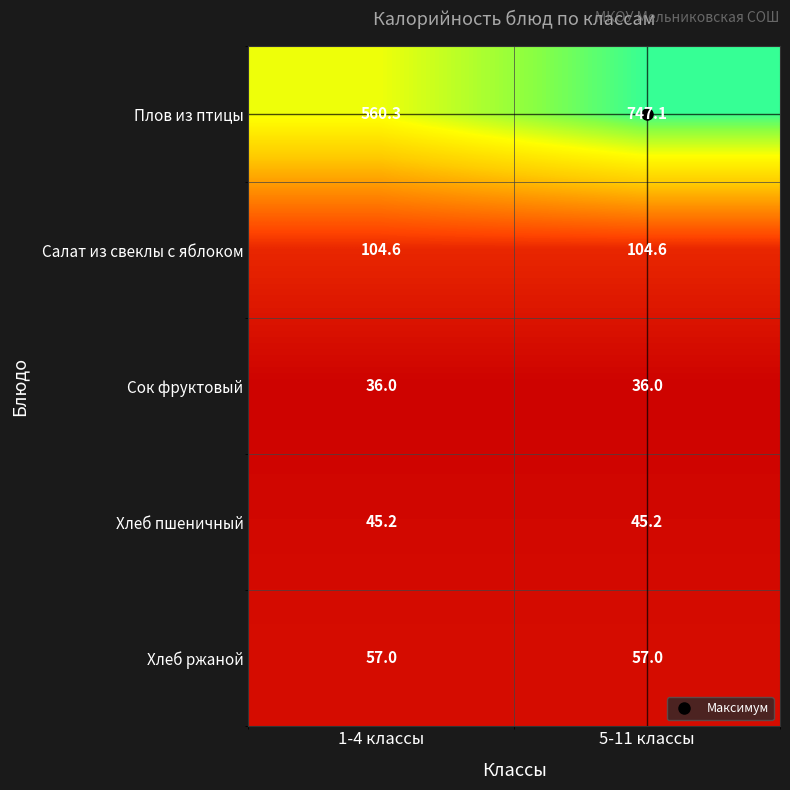

At which category is the sum across all series the highest?

5-11 классы